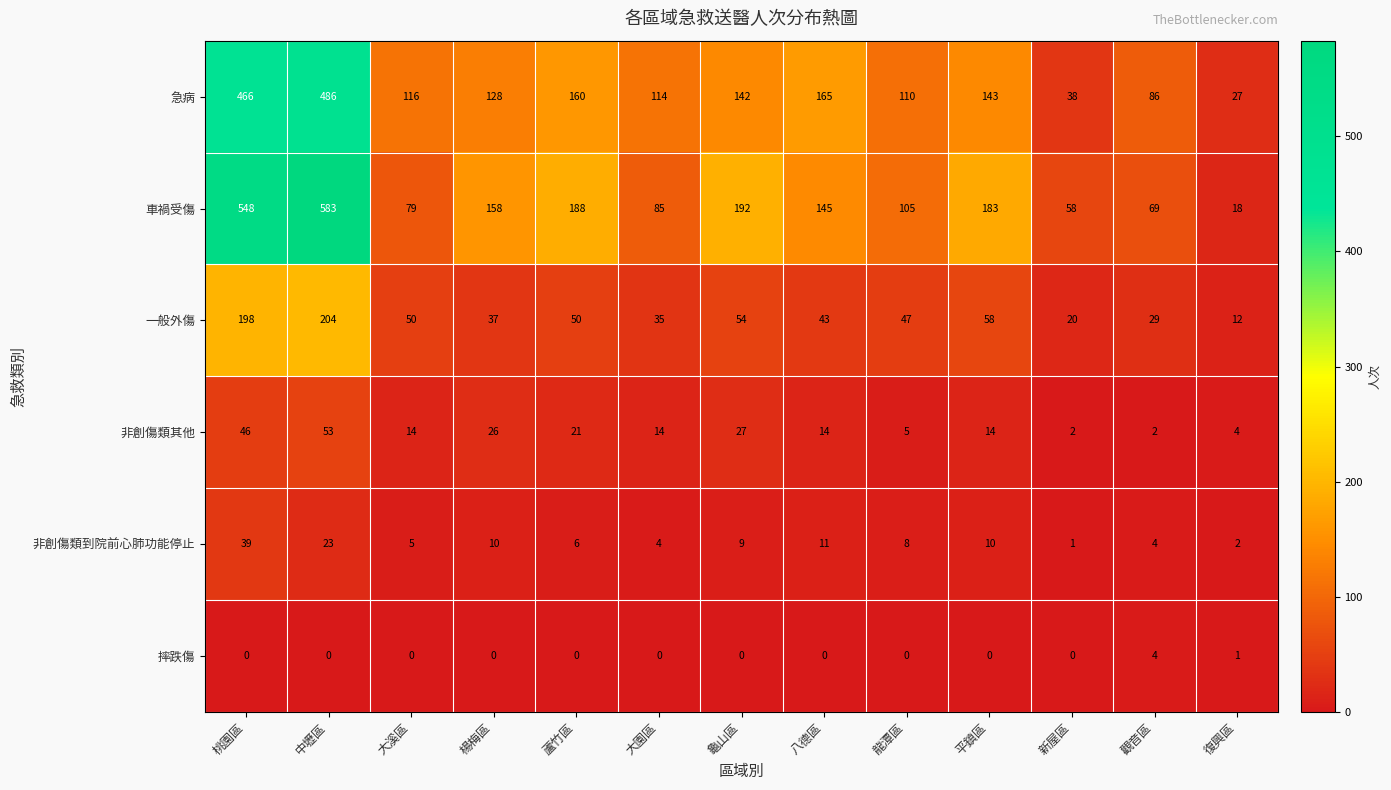

What value does the 非創傷類到院前心肺功能停止 series have at 大園區, to the nearest 5?

5